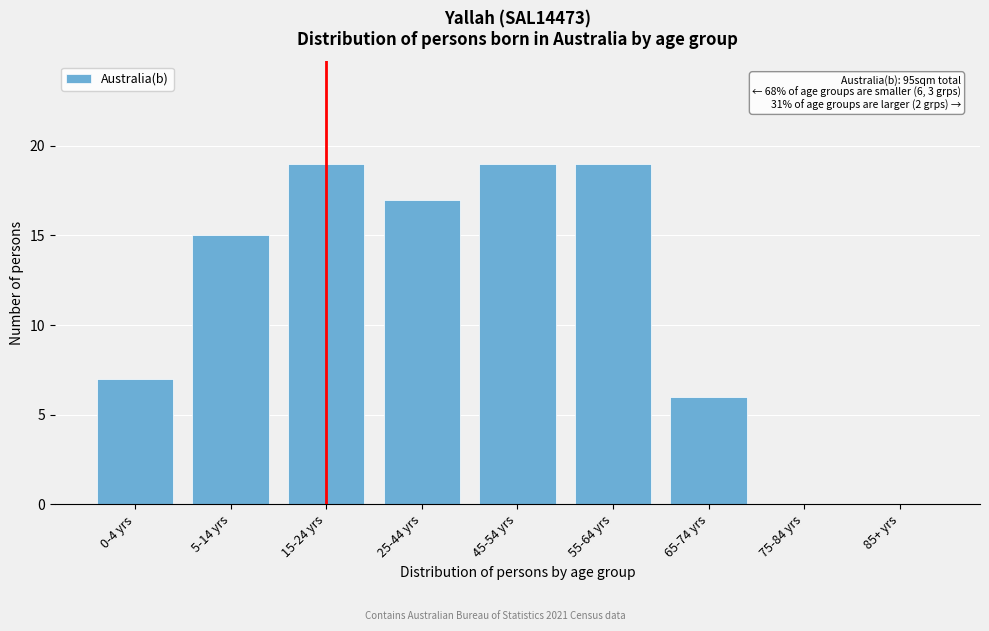

Reading left to right, what are all the values shown in this chart?

0-4 yrs=7	5-14 yrs=15	15-24 yrs=19	25-44 yrs=17	45-54 yrs=19	55-64 yrs=19	65-74 yrs=6	75-84 yrs=0	85+ yrs=0